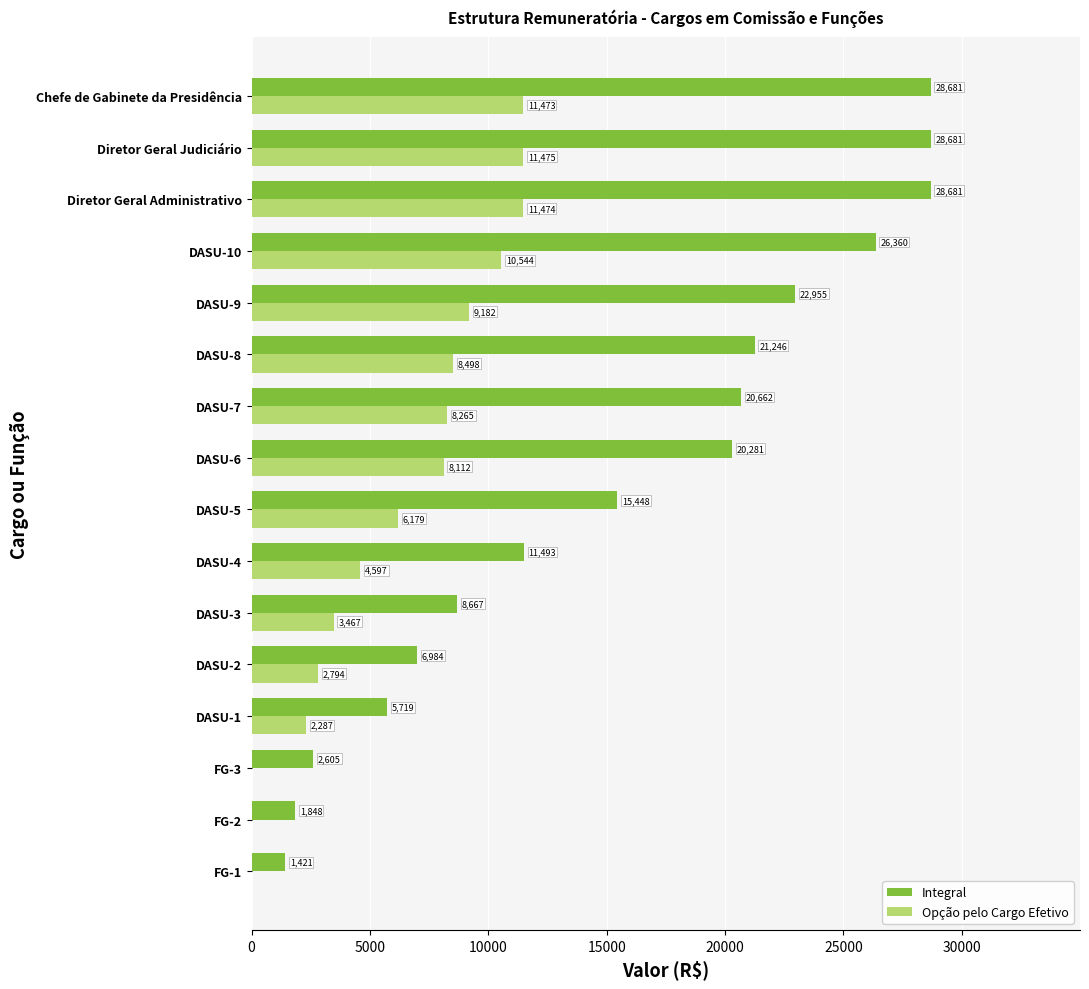

At which label is Integral closest to 15051?

DASU-5